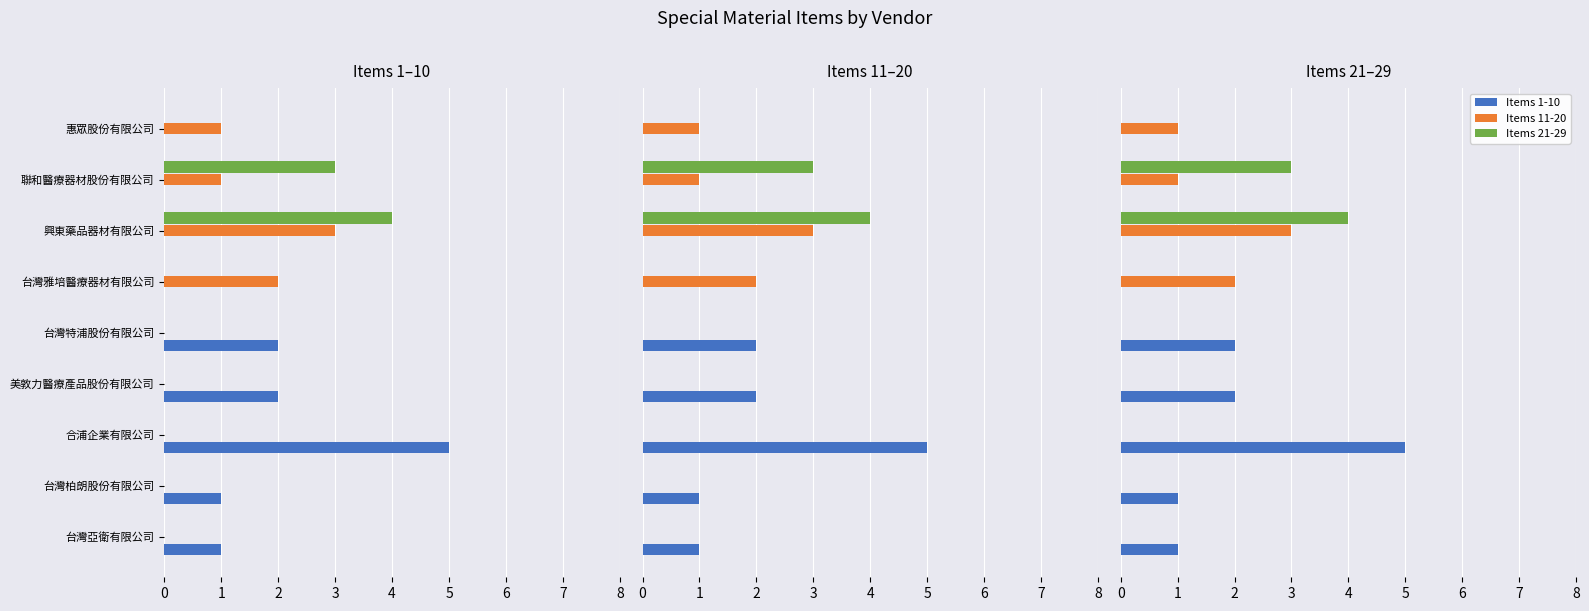

What are all the series names shown in the legend?

Items 1-10, Items 11-20, Items 21-29